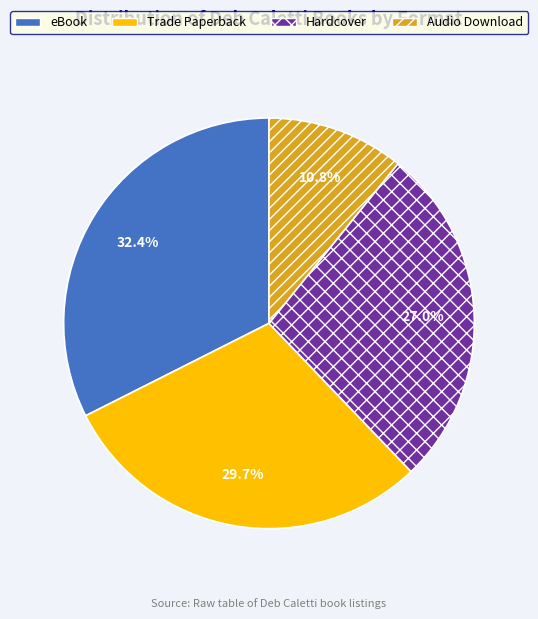

How many slices are in this pie chart?

4